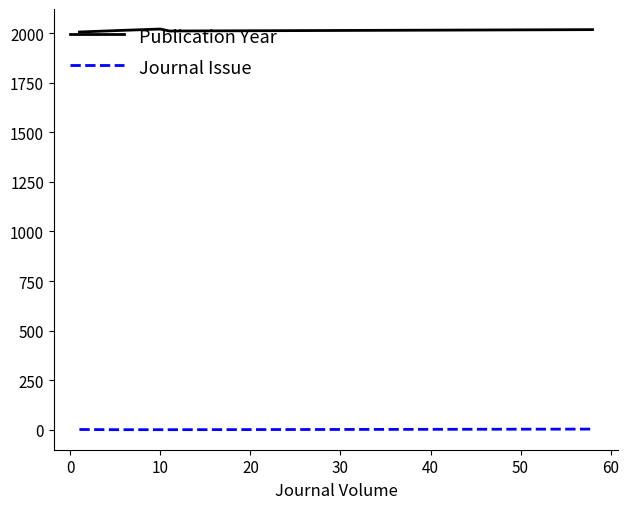

How many distinct data groups are displayed?

2